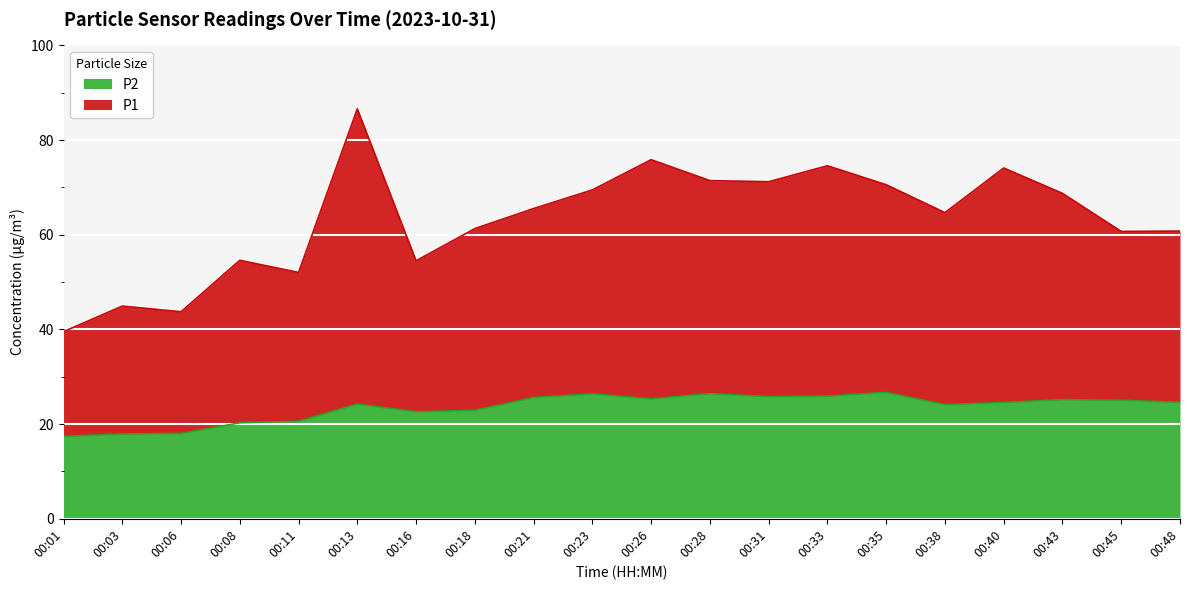

What is the total value across all series at 00:28?

71.4